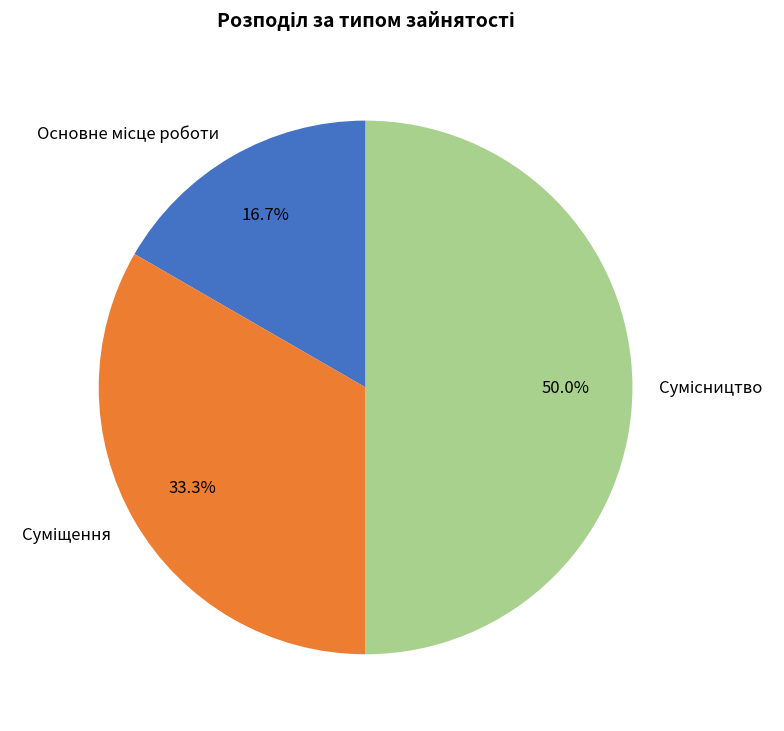

What percentage is the Сумісництво slice, to the nearest percent?

50%